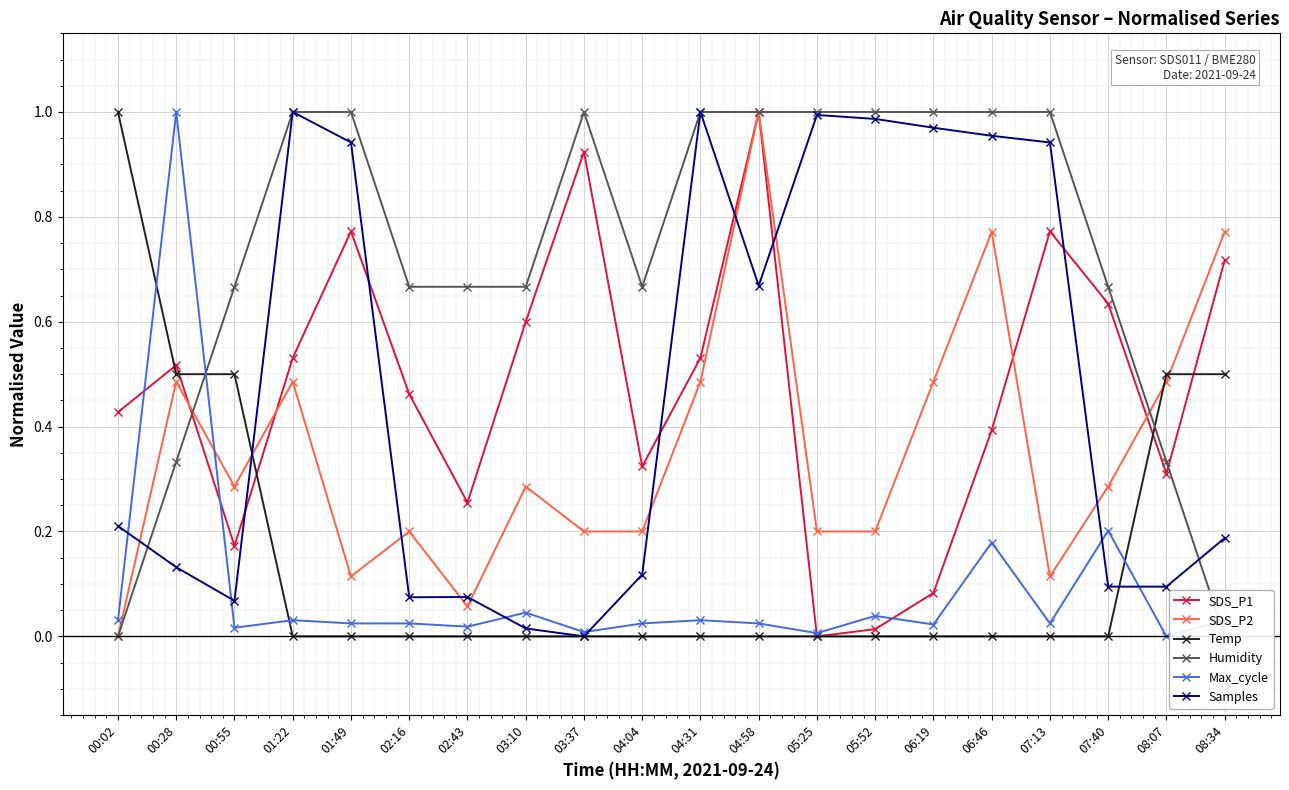

At which category does Humidity reach its first local peak?

03:37